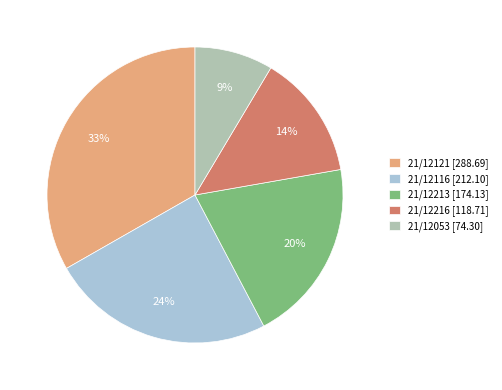

What percentage is the 21/12213 slice, to the nearest percent?

20%